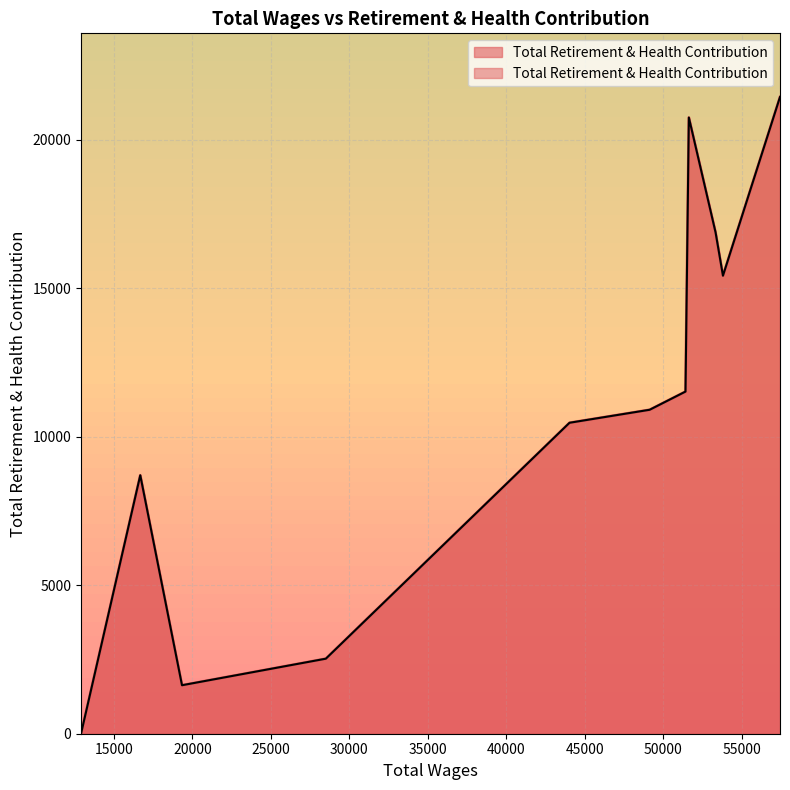

Which category has the lowest value across all series?

12910.0